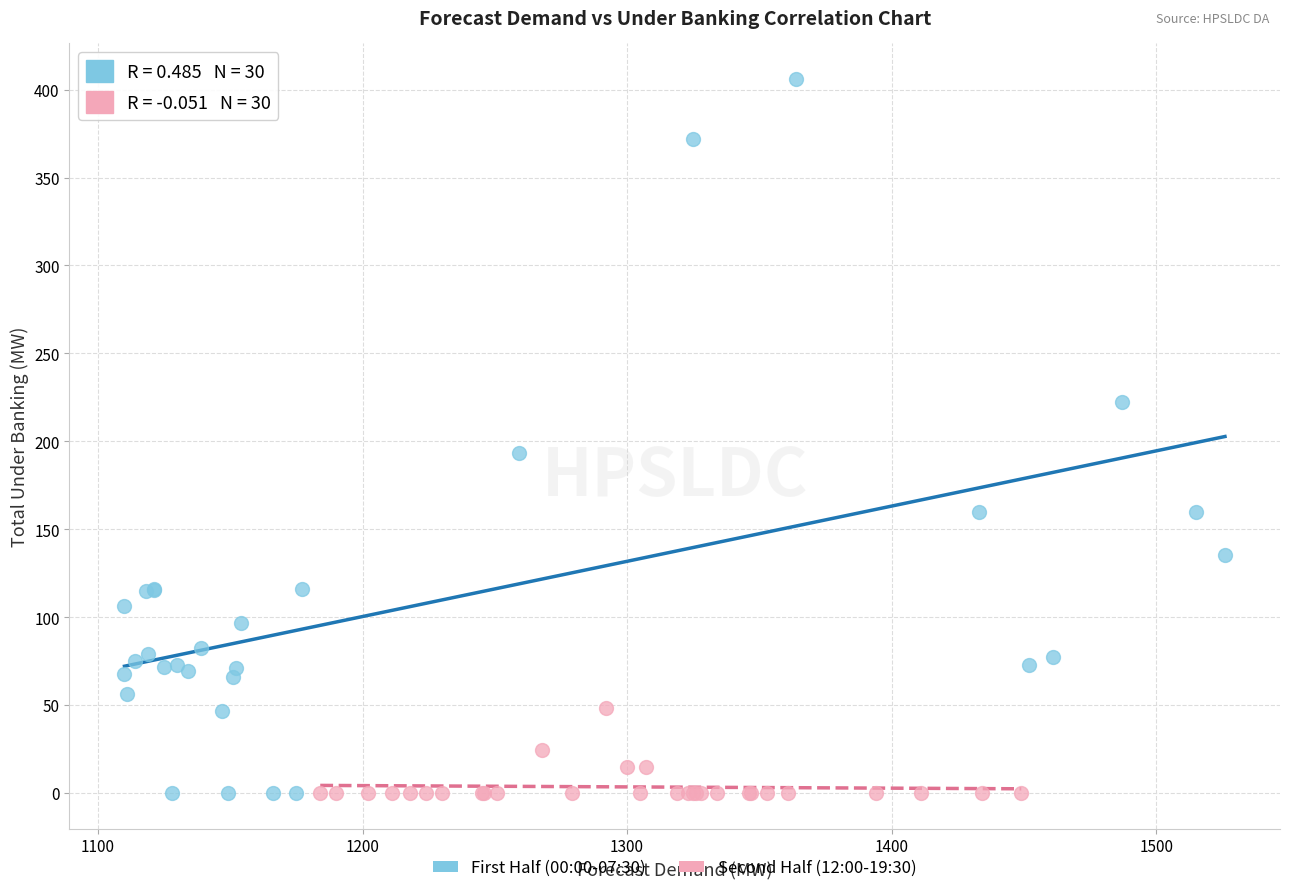

Which series has the largest Y range (max minus min)?

First Half (00:00-07:30)